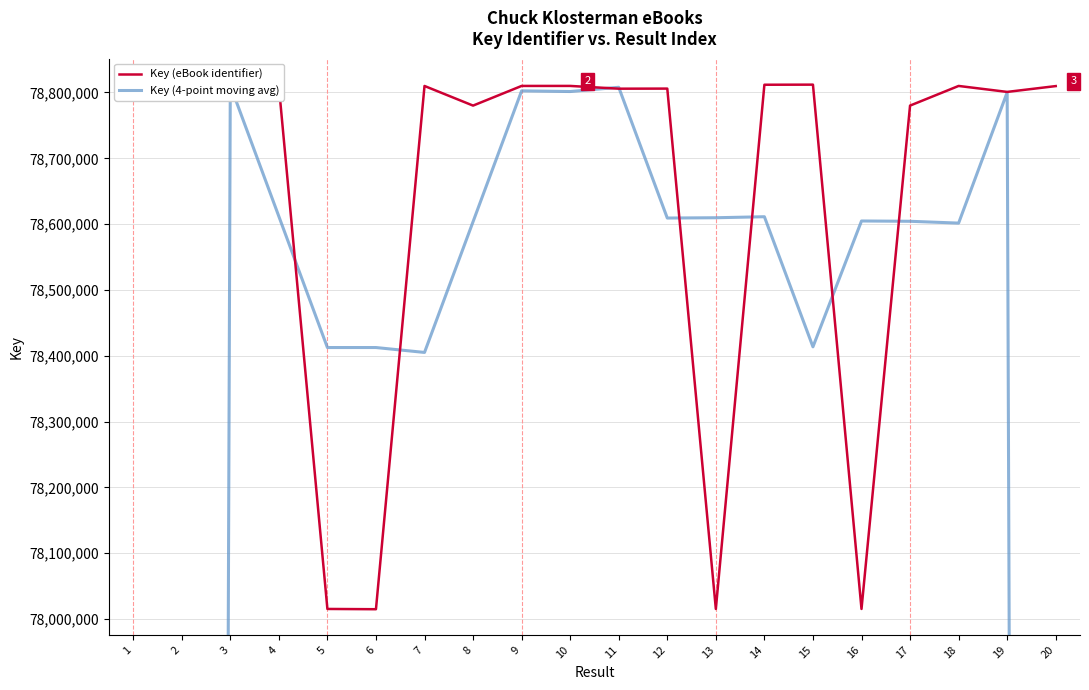

Which series has the largest total across all categories?

Key (eBook identifier)